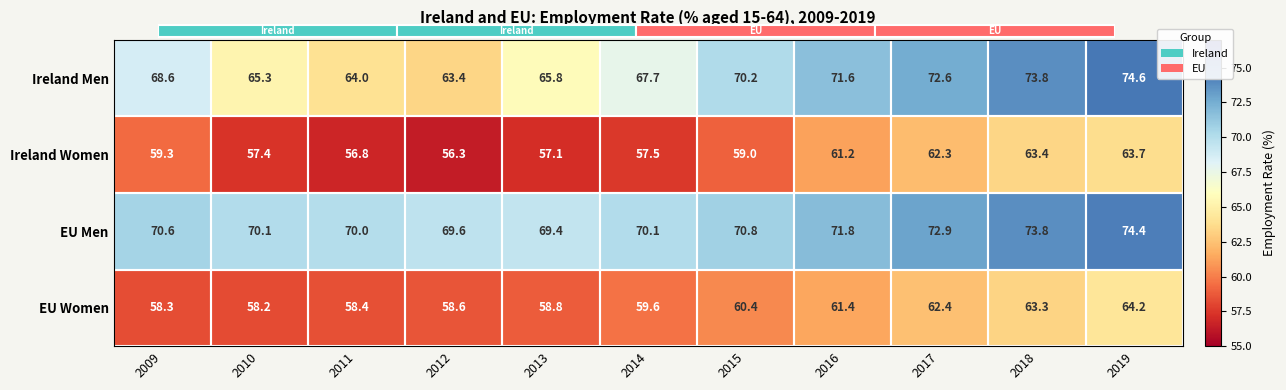

Between 2019 and 2011, which is larger?

2019